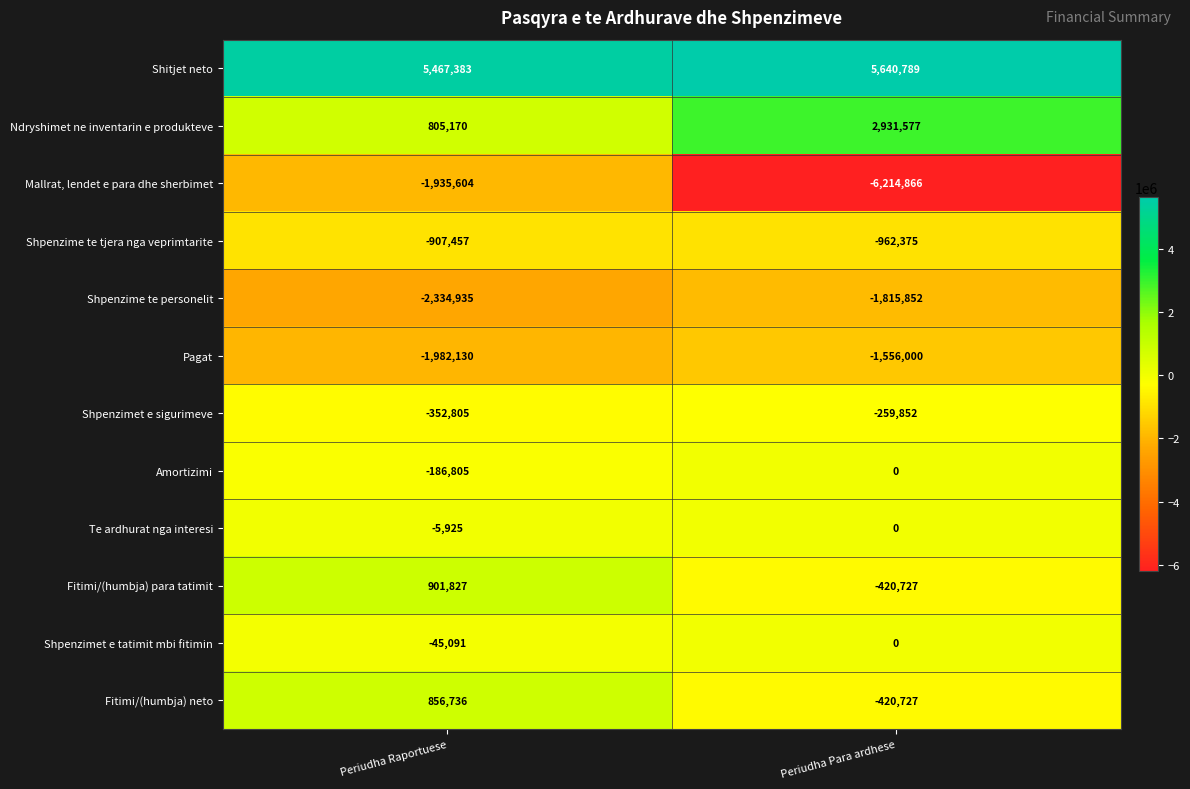

At how many categories does at least one series exceed 3011474?

2